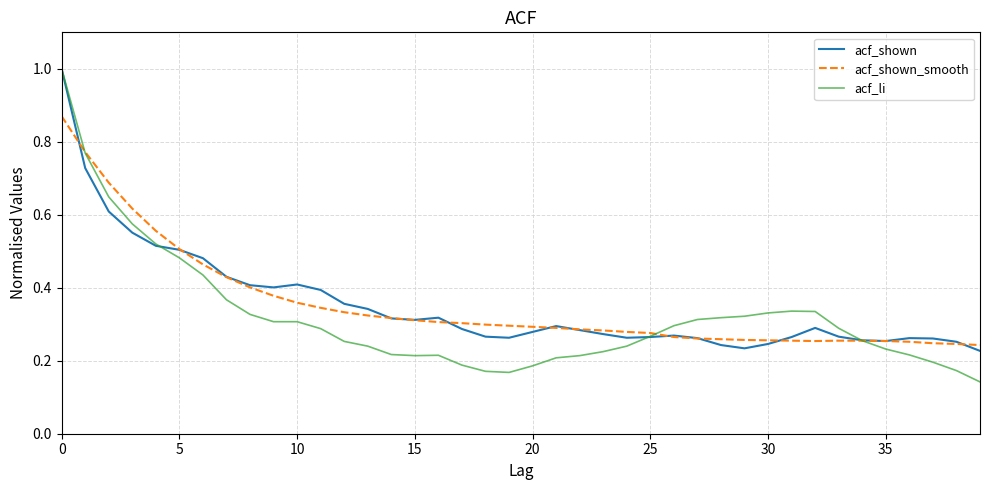

What is the maximum value for acf_shown?

1.0